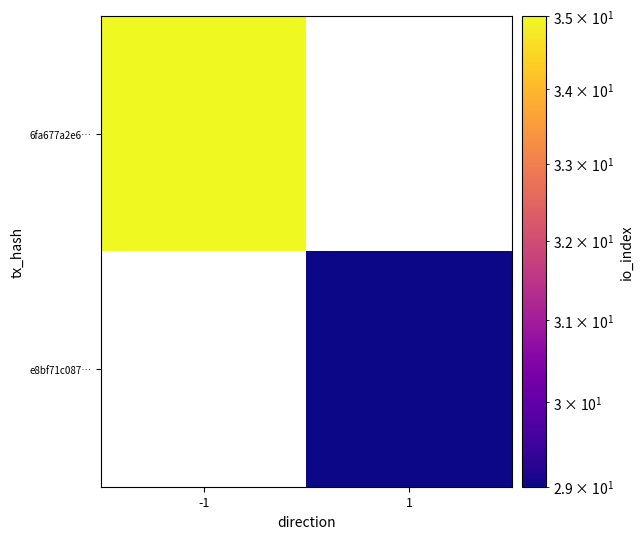

Is the value of 6fa677a2e6… at -1 greater than the value of e8bf71c087… at -1?

No